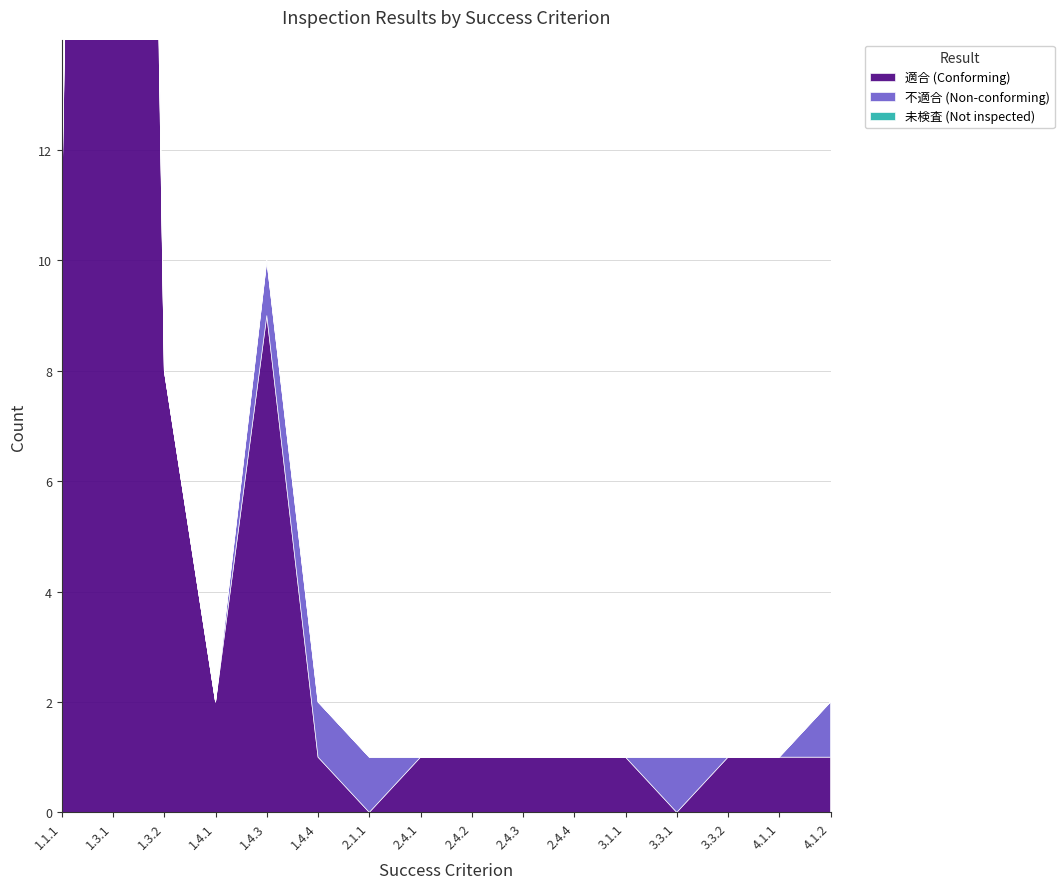

What is the label of the 13th point from the left?

3.3.1